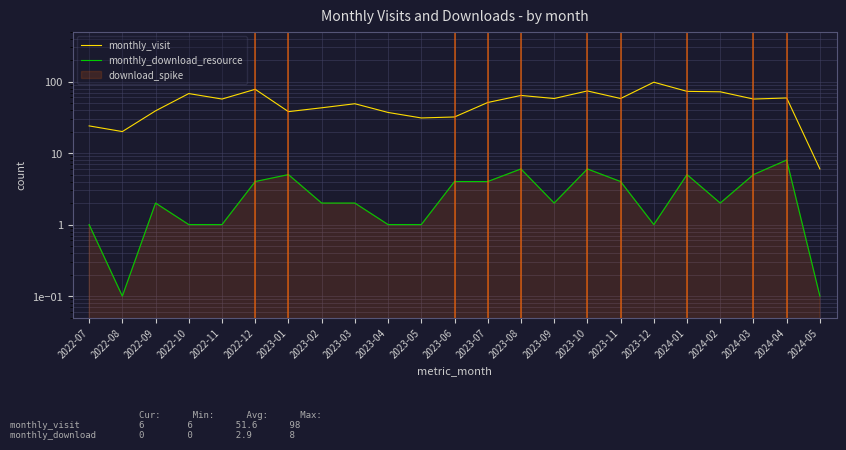

How many data points in monthly_visit are less than 57?

11